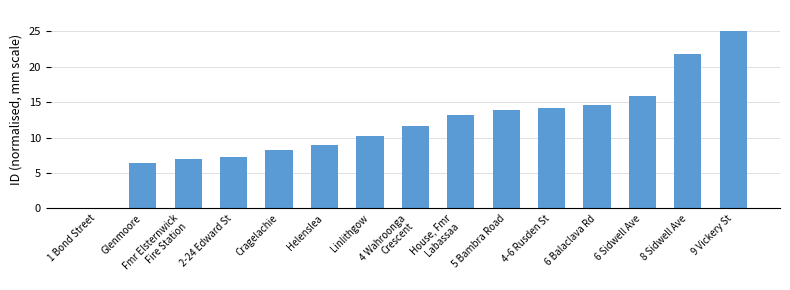

Which category has the highest value across all series?

9 Vickery St